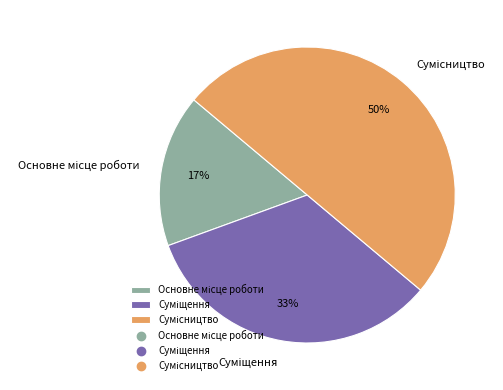

To the nearest percent, what is the average slice percentage?

33%